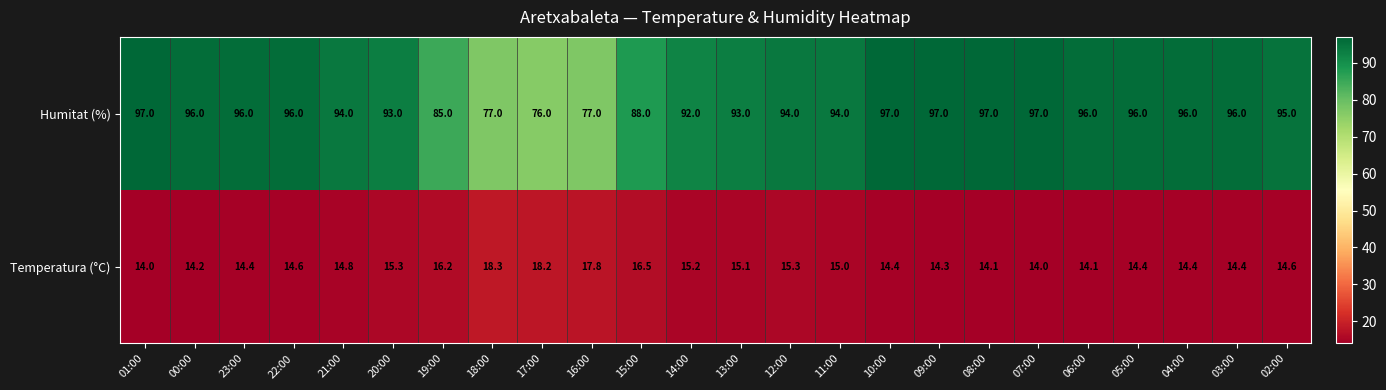

What is the lowest value of the Humitat (%) series?

76.0